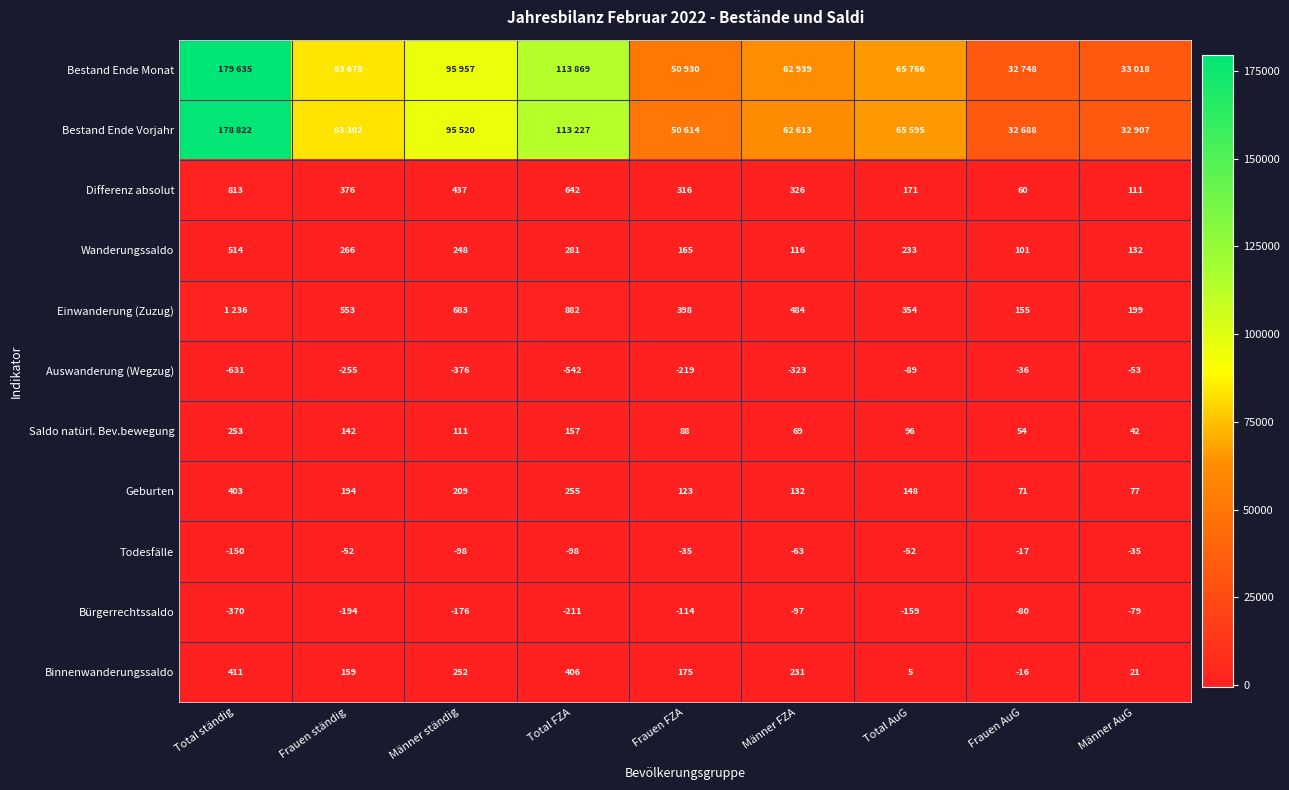

What is the highest value of the Differenz absolut series?

813